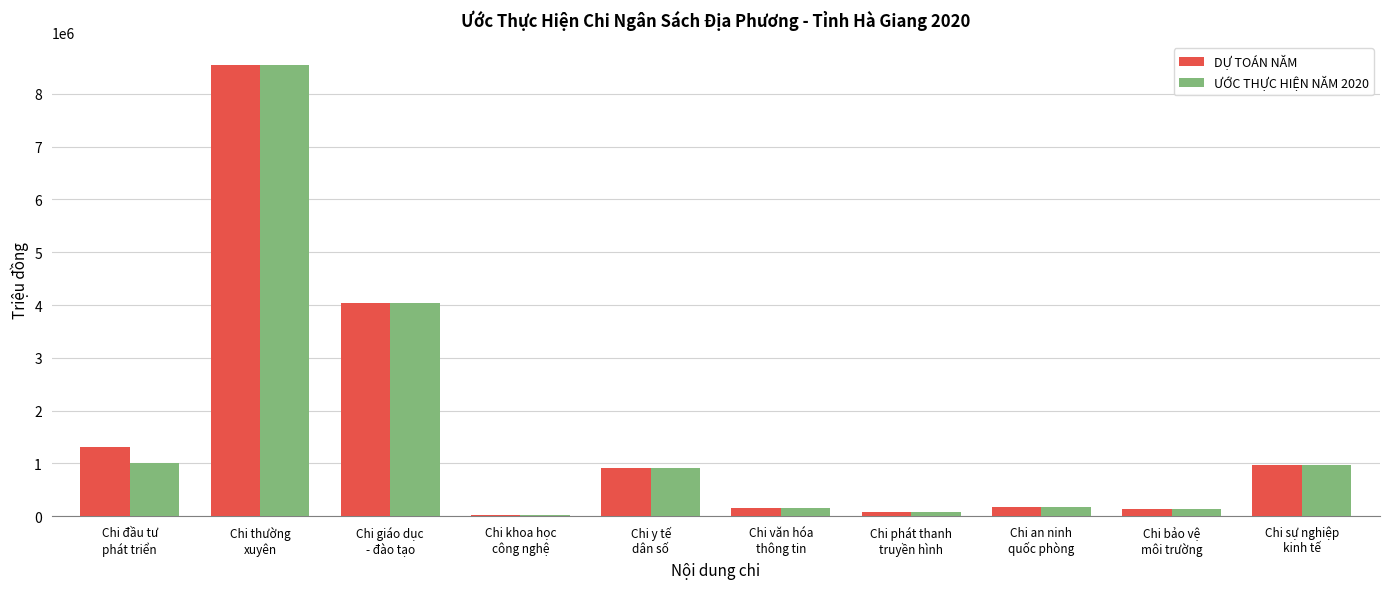

What is the sum of all DỰ TOÁN NĂM values?

16373097.5